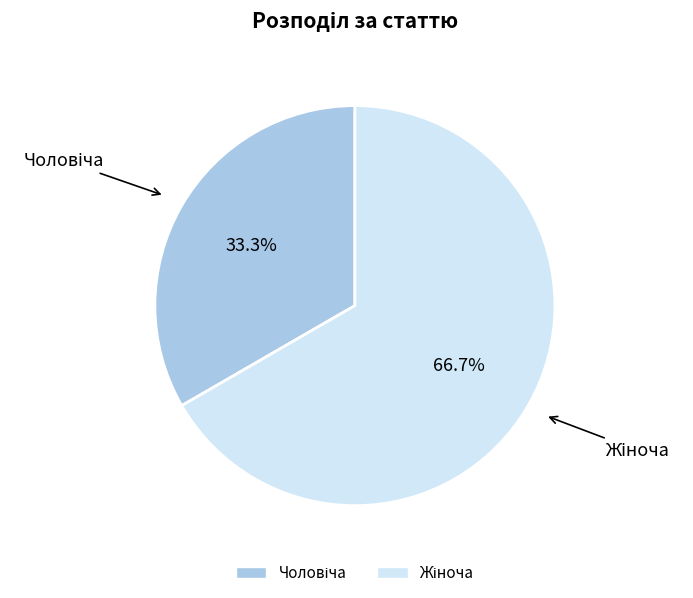

Is there a majority slice in this chart?

Yes